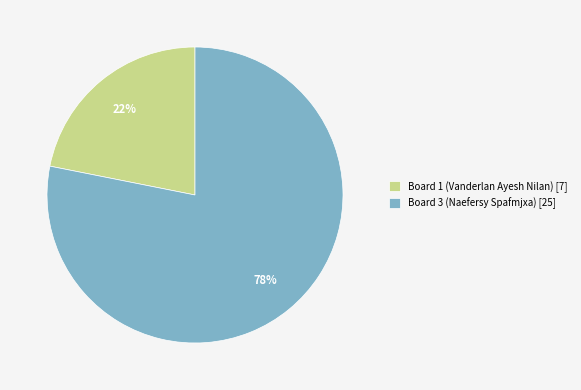

To the nearest percent, what is the difference between the largest and smallest slice percentages?

56%